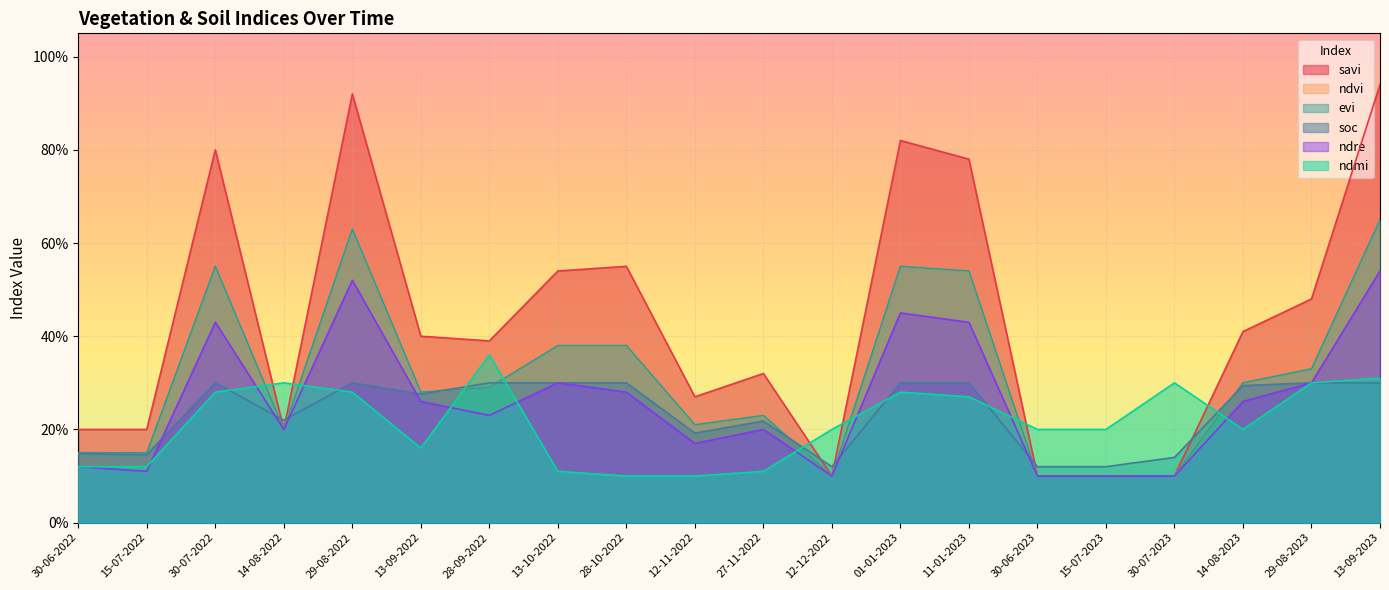

Between 15-07-2023 and 14-08-2022, which is larger?

14-08-2022